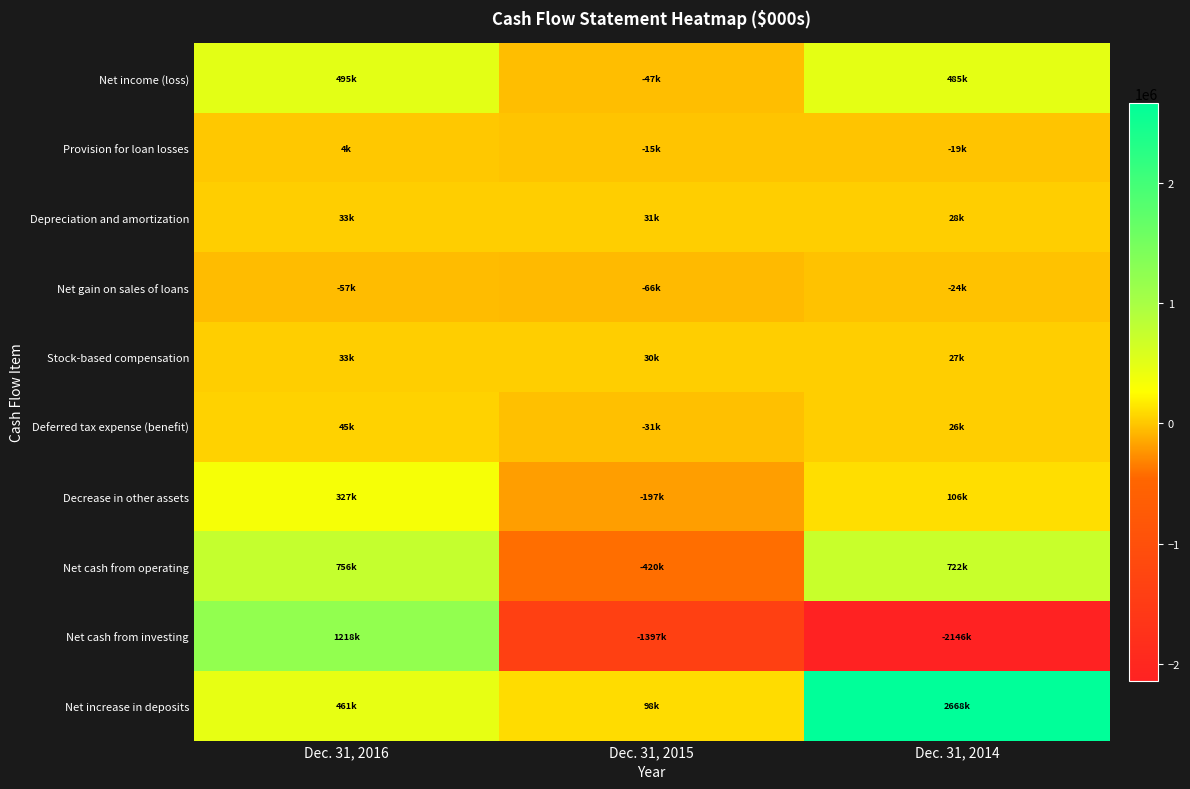

Between Dec. 31, 2016 and Dec. 31, 2014, which is larger?

Dec. 31, 2016